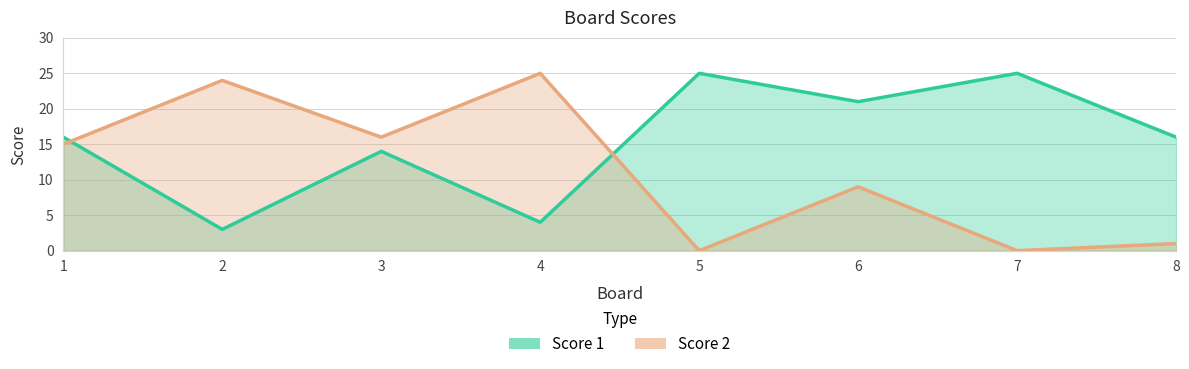

True or false: Score 2 and Score 1 intersect in this chart.

True